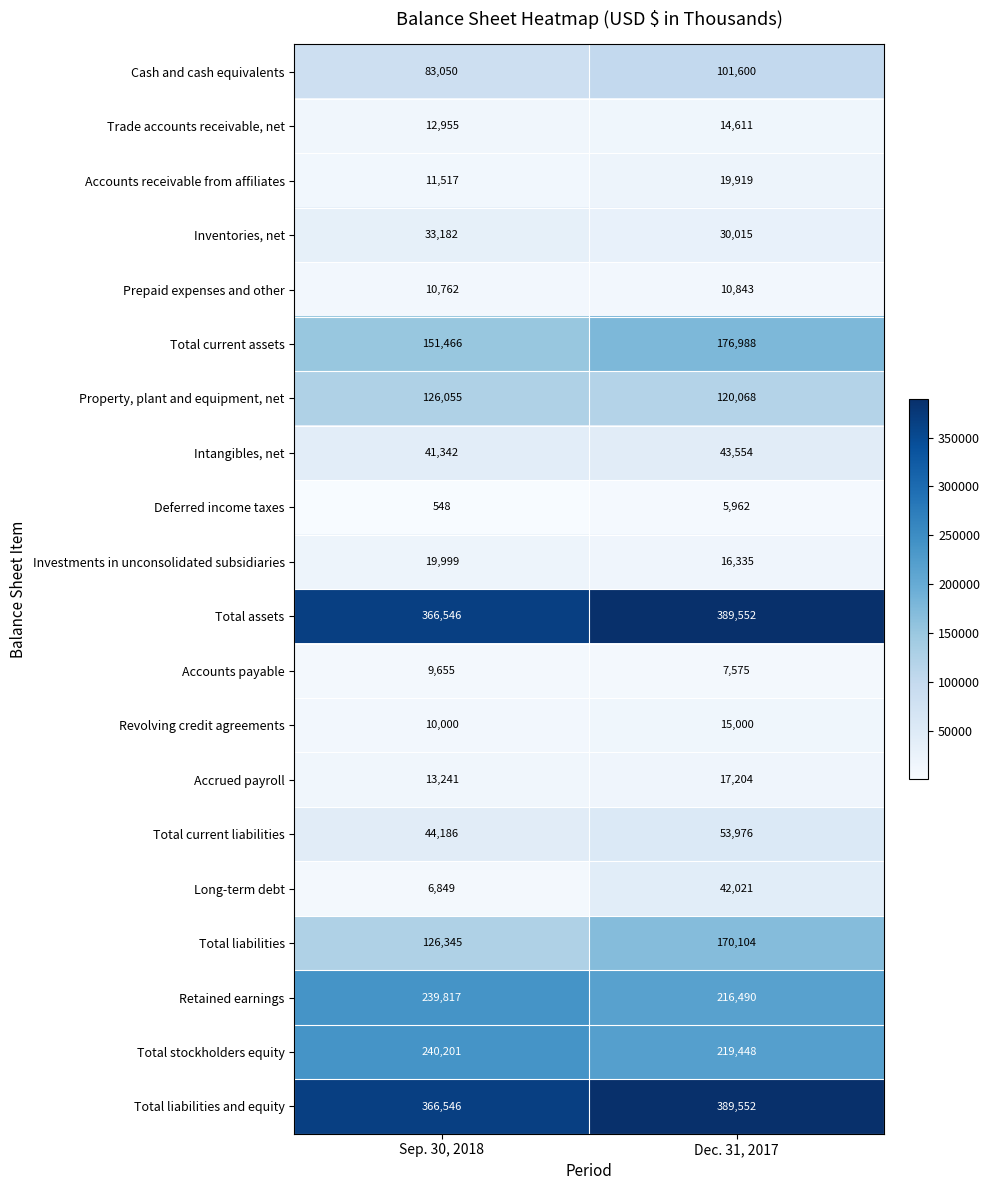

The Inventories, net series shows 30015 at Dec. 31, 2017. True or false?

True